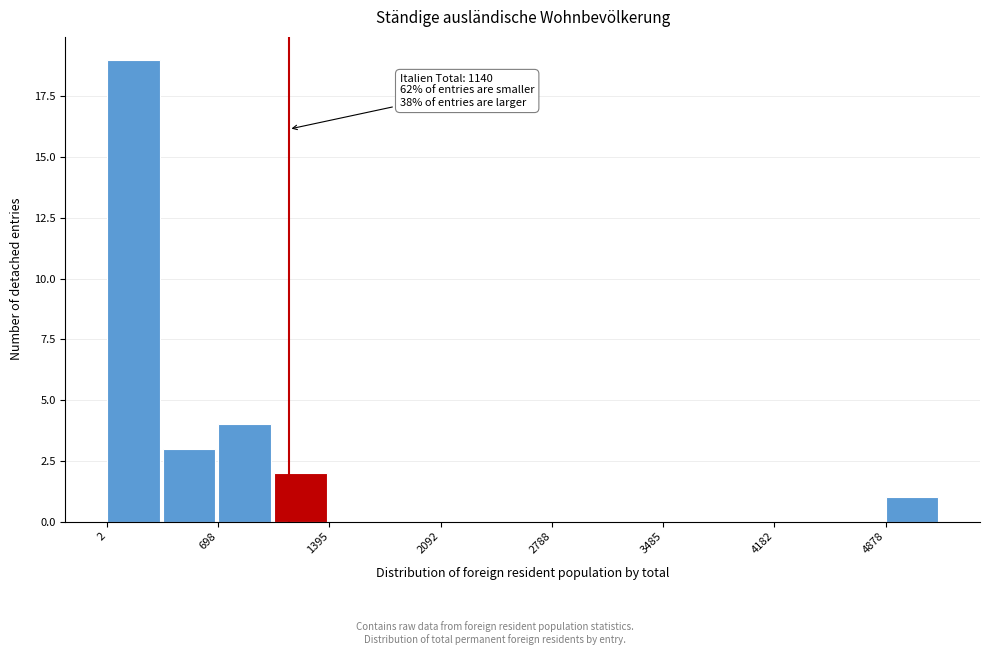

Around what value on the x-axis is the tallest bar? Give the approximate position of its centre, as read against the axis.

200